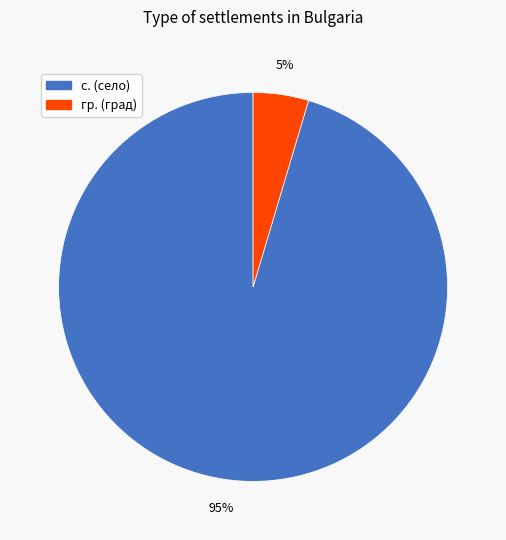

To the nearest percent, what is the average slice percentage?

50%